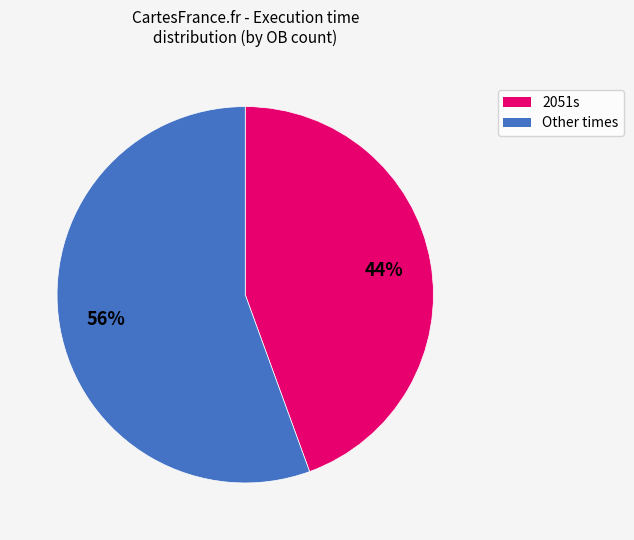

Is there any slice that represents more than half of the pie?

Yes